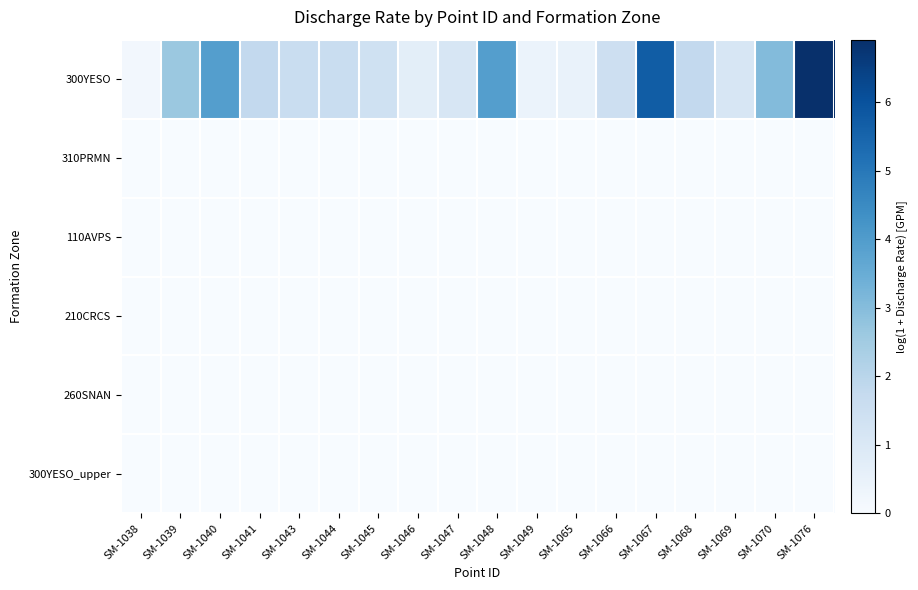

List the series in order of their peak value, highest first.

300YESO, 310PRMN, 110AVPS, 210CRCS, 260SNAN, 300YESO_upper